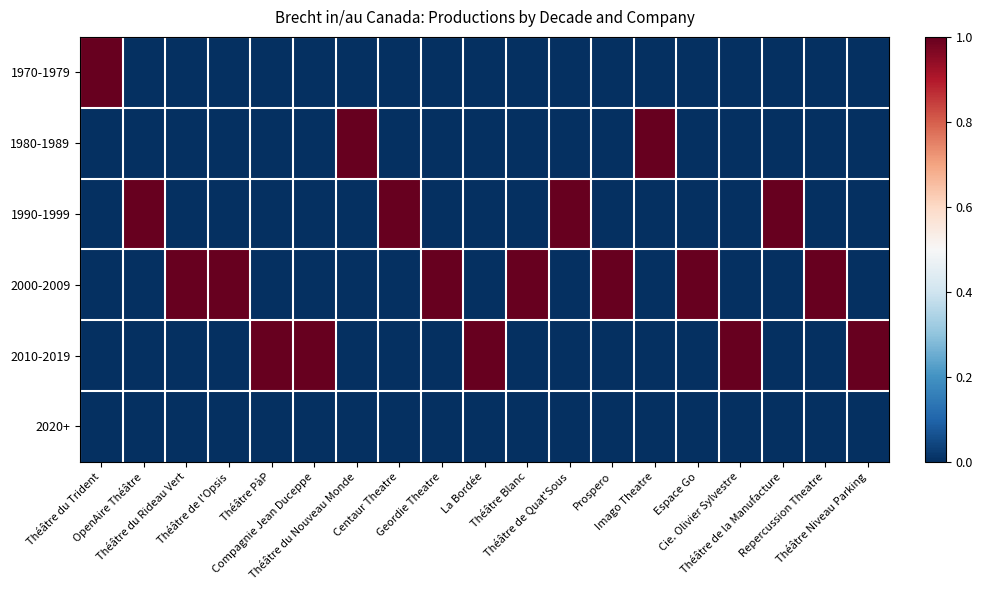

How many data points does each series have?

19